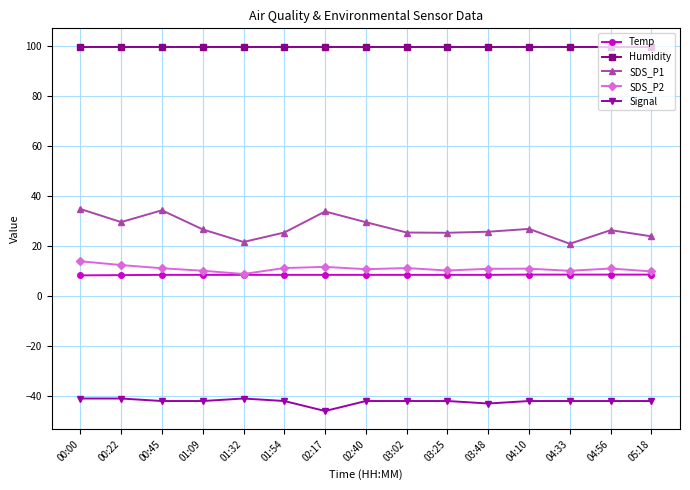

Is it true that Signal equals -69.6 at 04:10?

False